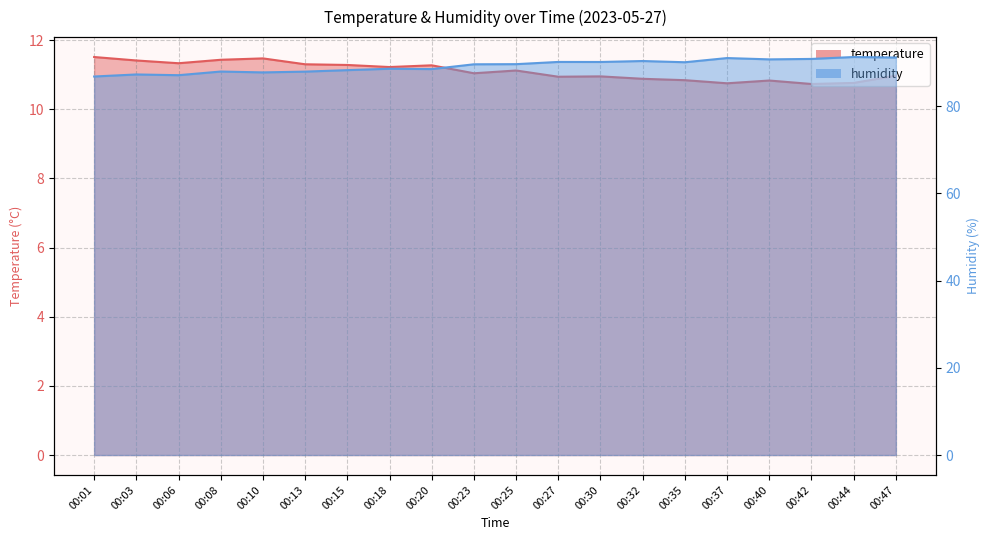

What is the sum of the humidity values at 00:10 and 00:01?

174.6